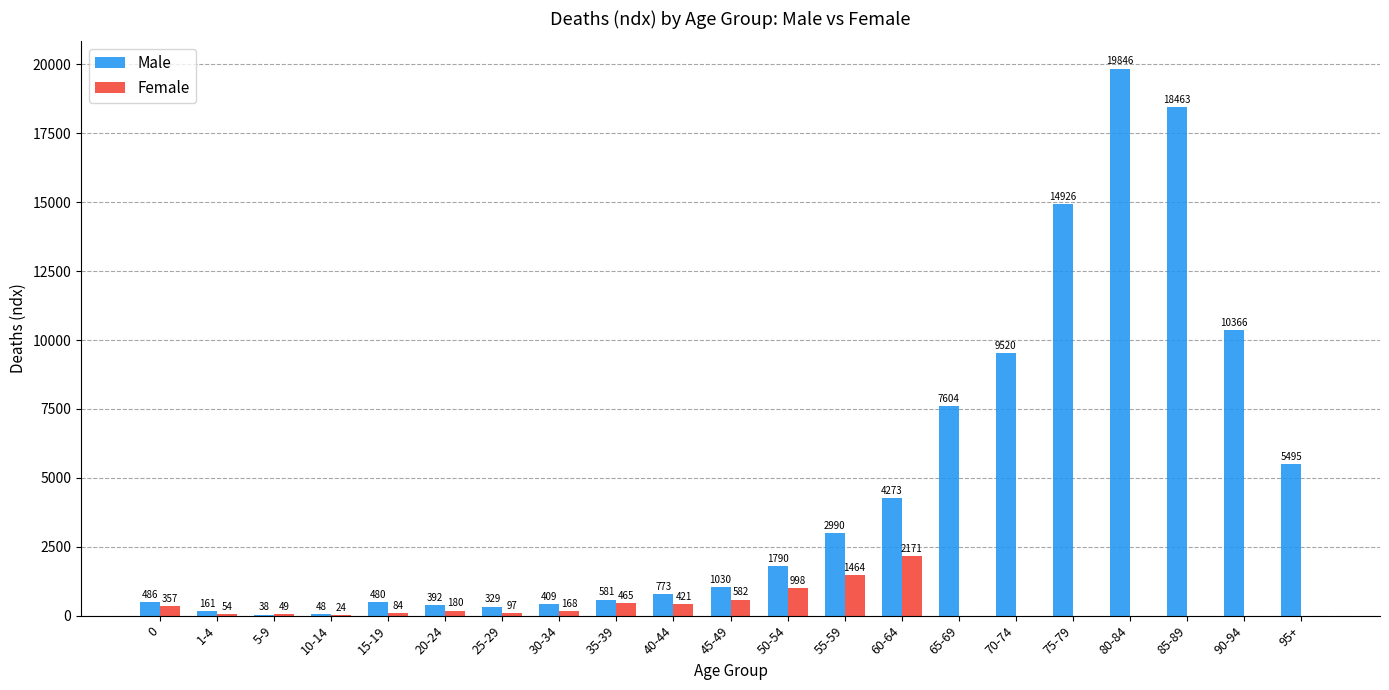

At which label is Female closest to 1085?

50-54